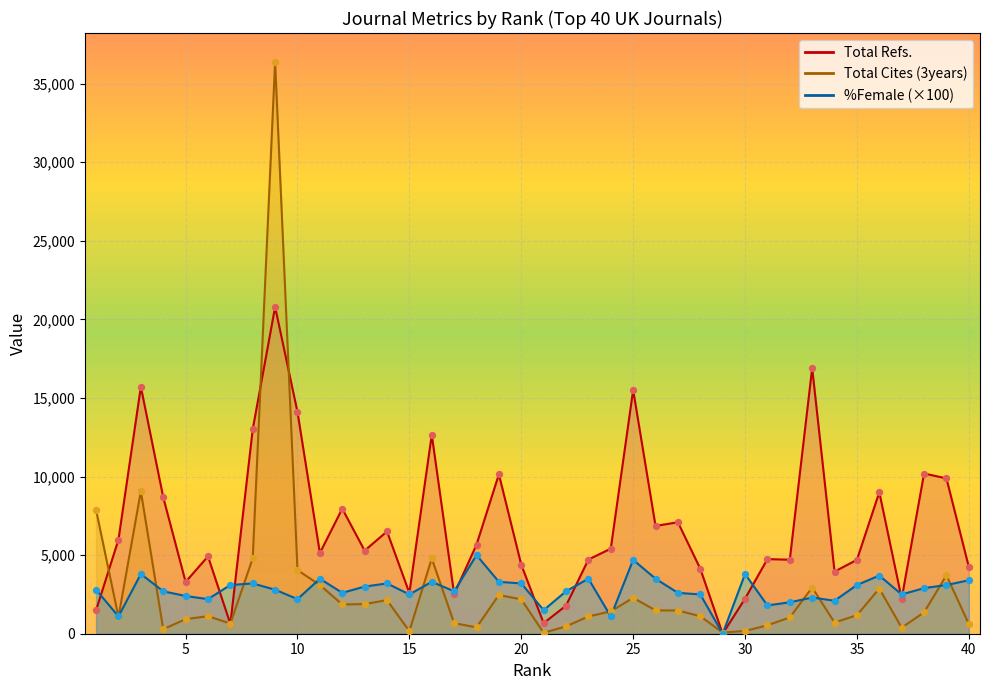

Which series has the widest spread of Y values?

Total Cites (3years)